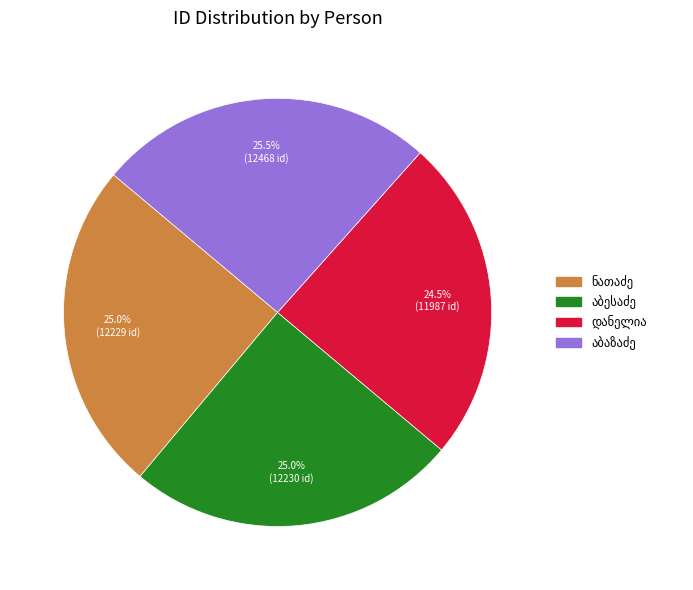

Does any single category account for the majority?

No